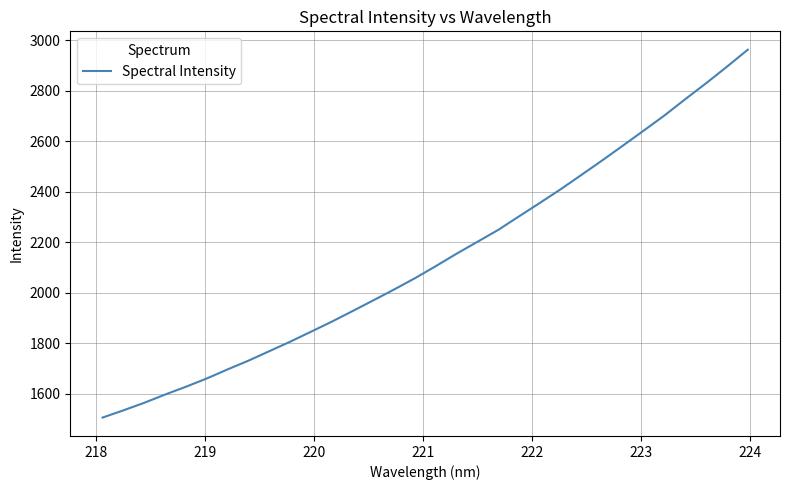

What is the difference between the maximum and minimum values?

1457.5